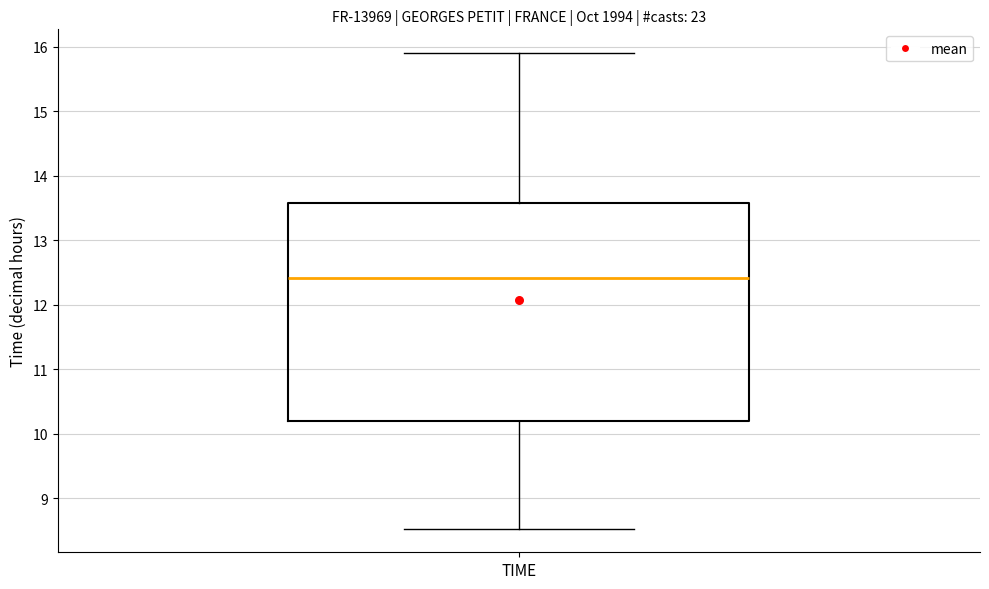

Transcribe this box plot: give where the median line is, the range the box spans, and where the two whiskers end, as read against the y-axis. The values are not printed on the chart, so give them approximately, as read against the axis.

median 12.4, box 10.2 to 13.6, whiskers 8.5 to 15.9